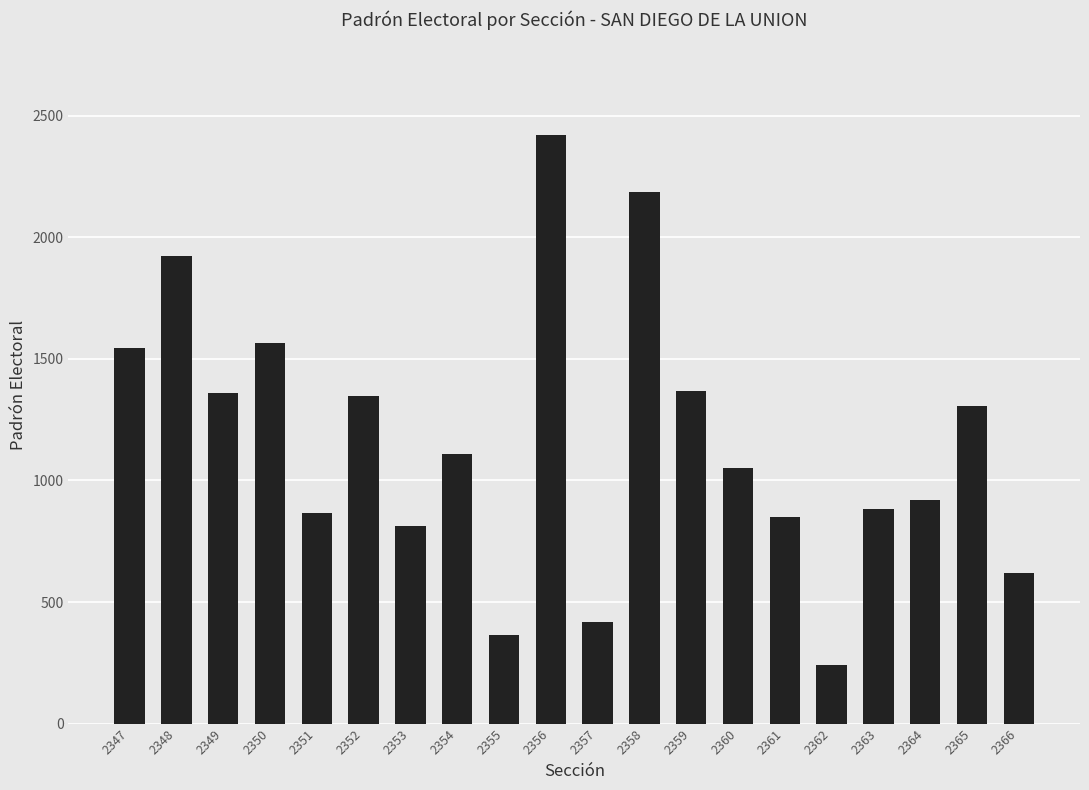

What is the value of the 18th bar from the left?

920